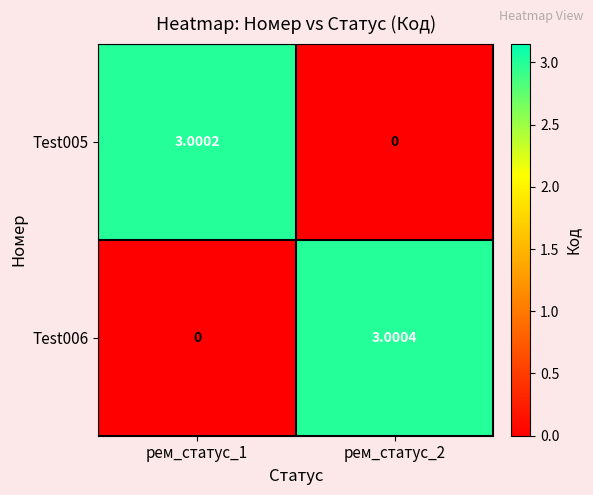

List the series in order of their overall mean, lowest first.

Test005, Test006